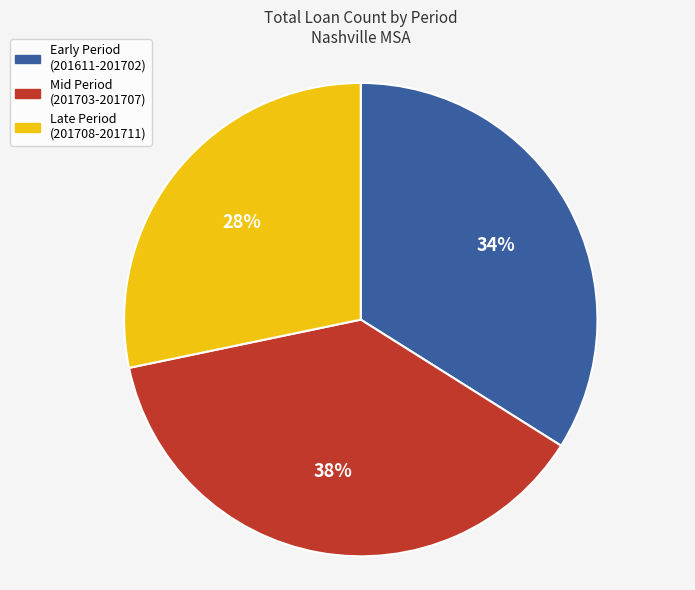

Is it true that Early Period (201611-201702) is 34% of the pie?

True